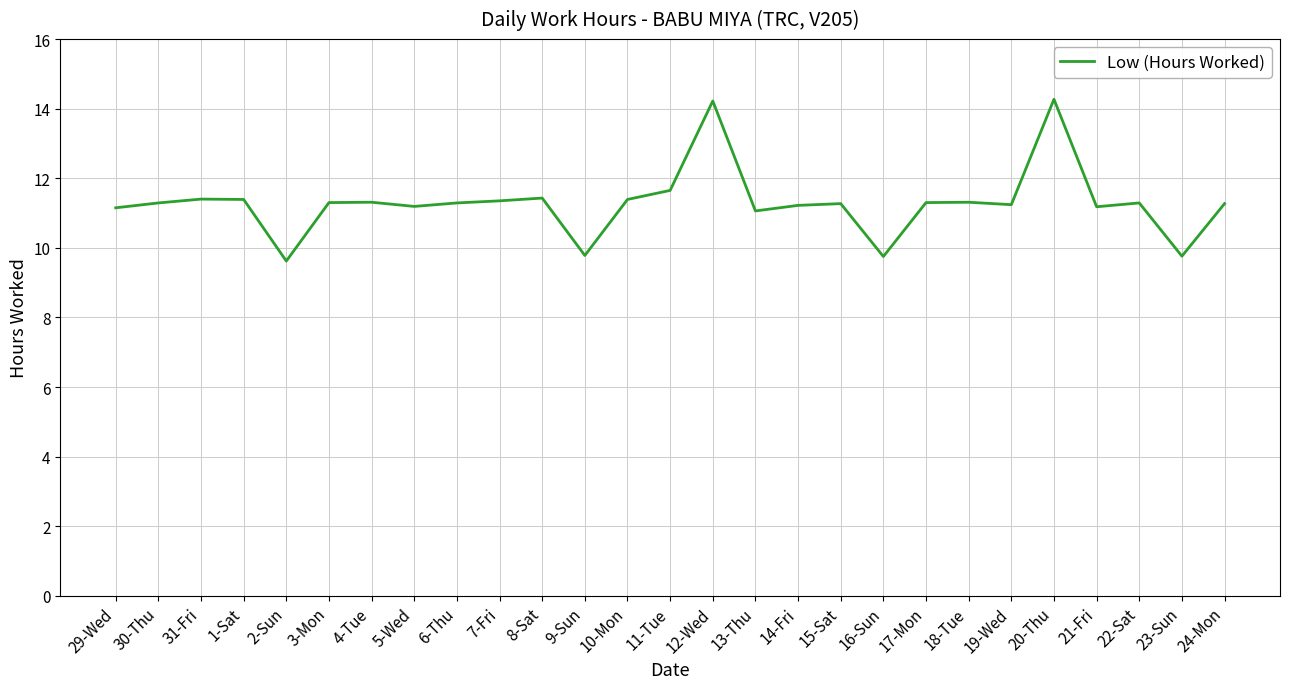

Which has a higher value, 17-Mon or 13-Thu?

17-Mon